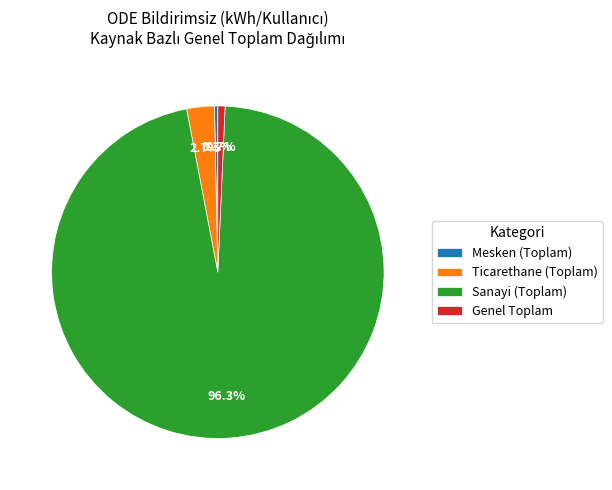

To the nearest percent, what percentage of the pie is Genel Toplam?

1%